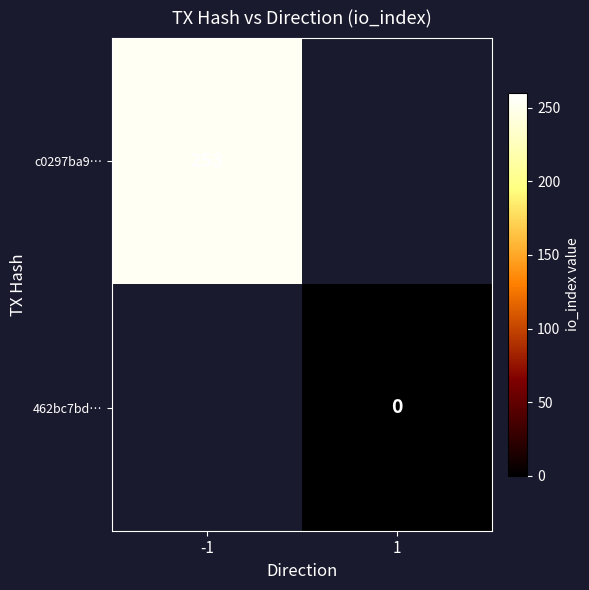

The value of c0297ba9… at -1 is 137. True or false?

False